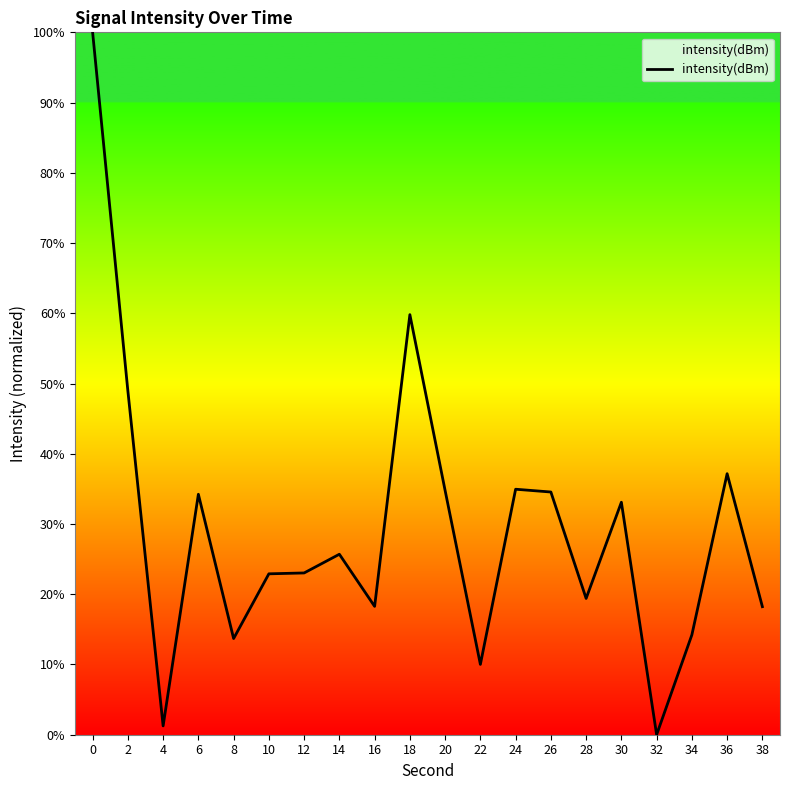

What is the sum of all values?

584.2